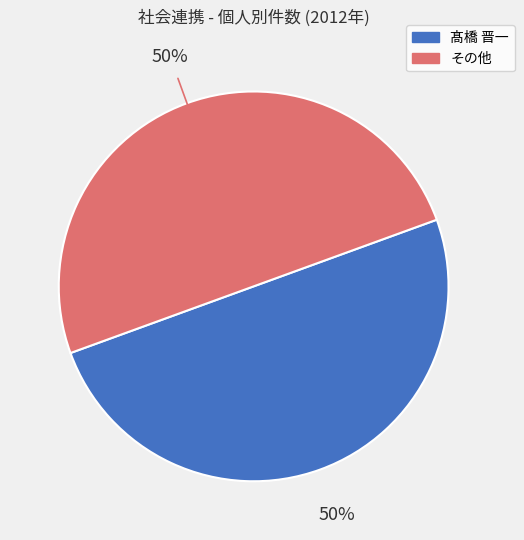

To the nearest percent, what is the average slice percentage?

50%